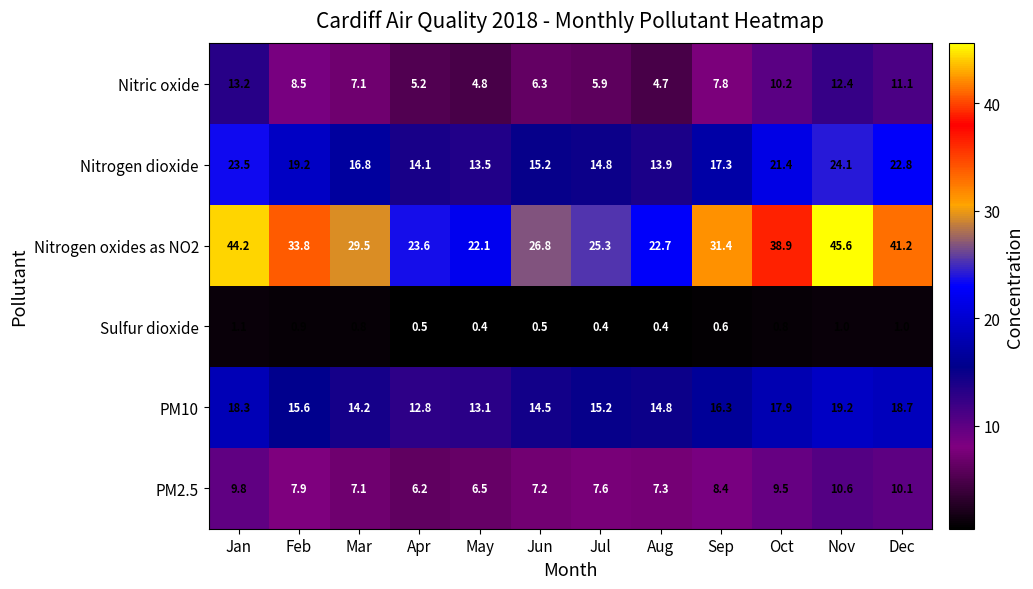

Rank the series by their maximum value, from highest to lowest.

Nitrogen oxides as NO2, Nitrogen dioxide, PM10, Nitric oxide, PM2.5, Sulfur dioxide